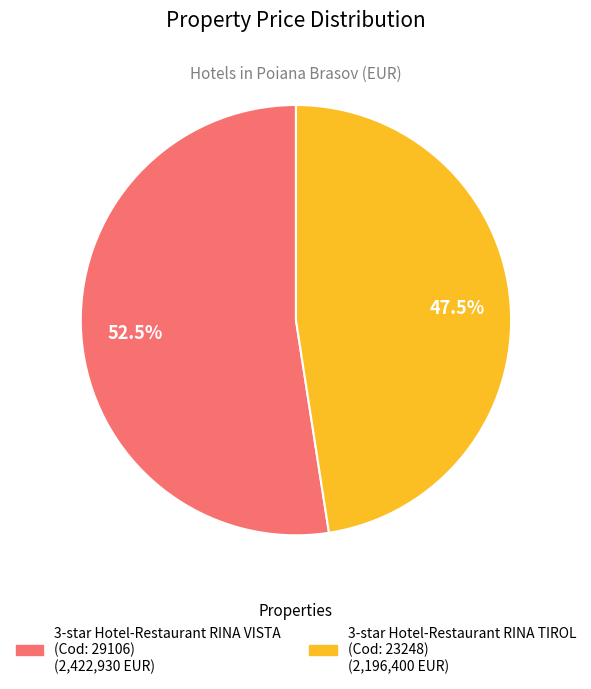

Is there a majority slice in this chart?

Yes